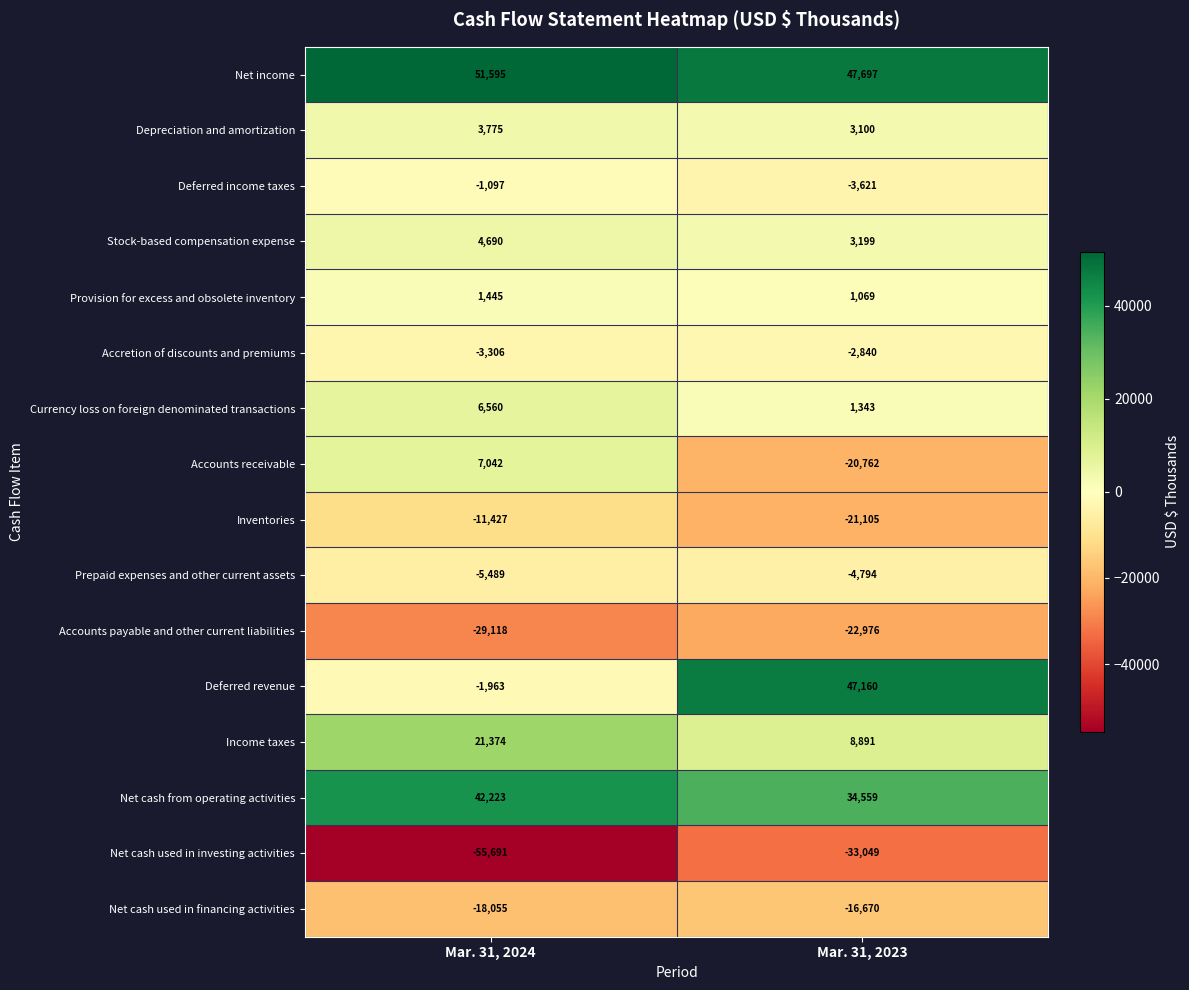

Which series has the largest total across all categories?

Net income